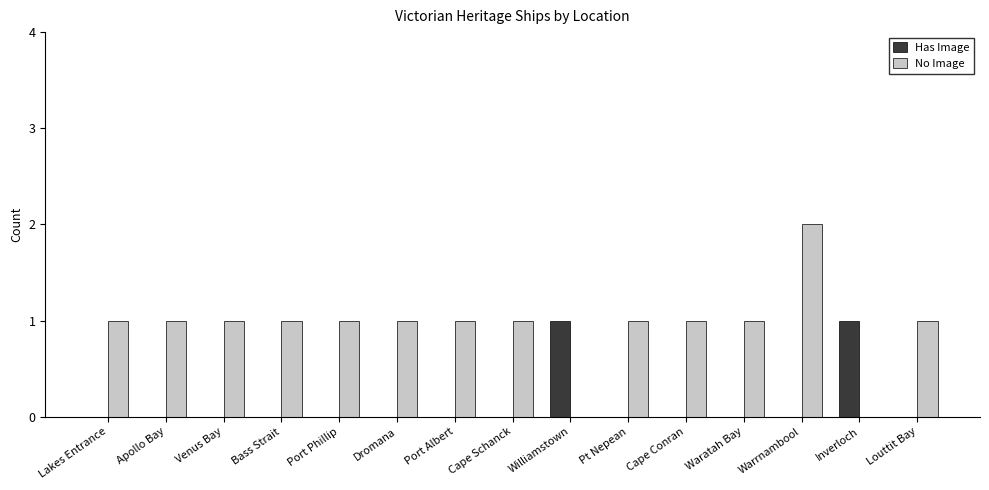

Which series has the widest spread of values?

No Image